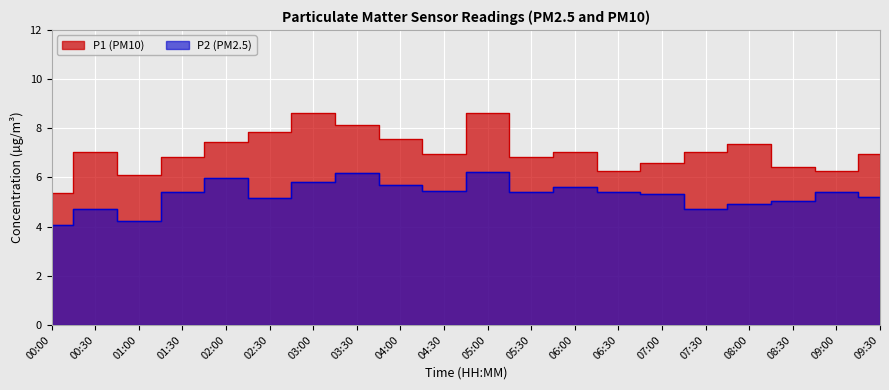

How many interior local valleys does the P1 series have?

5